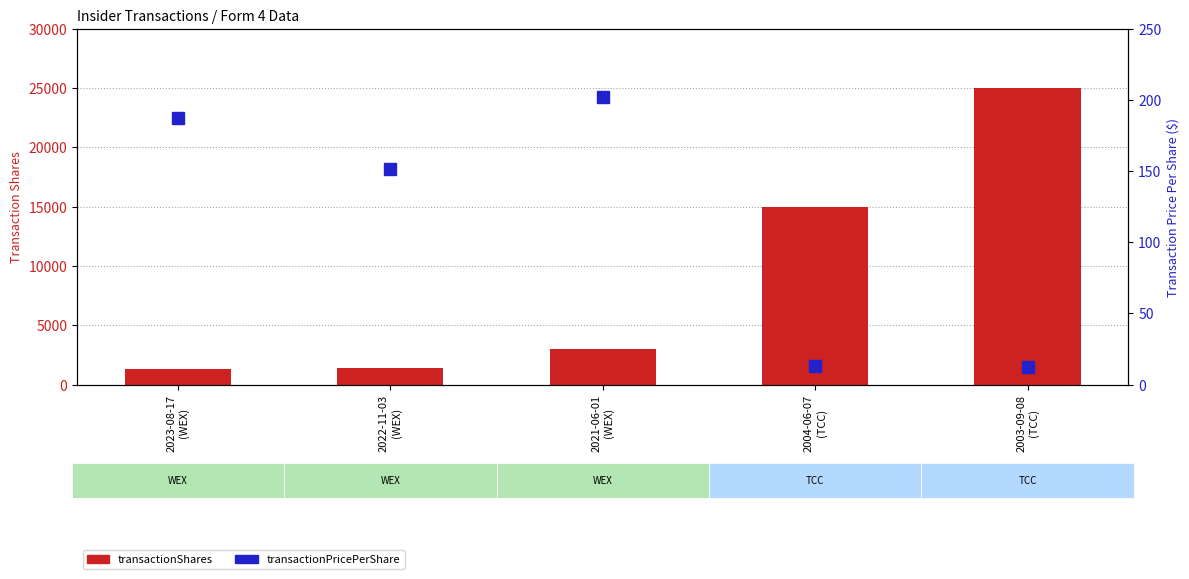

What is the label of the 5th bar from the right?

2023-08-17
(WEX)